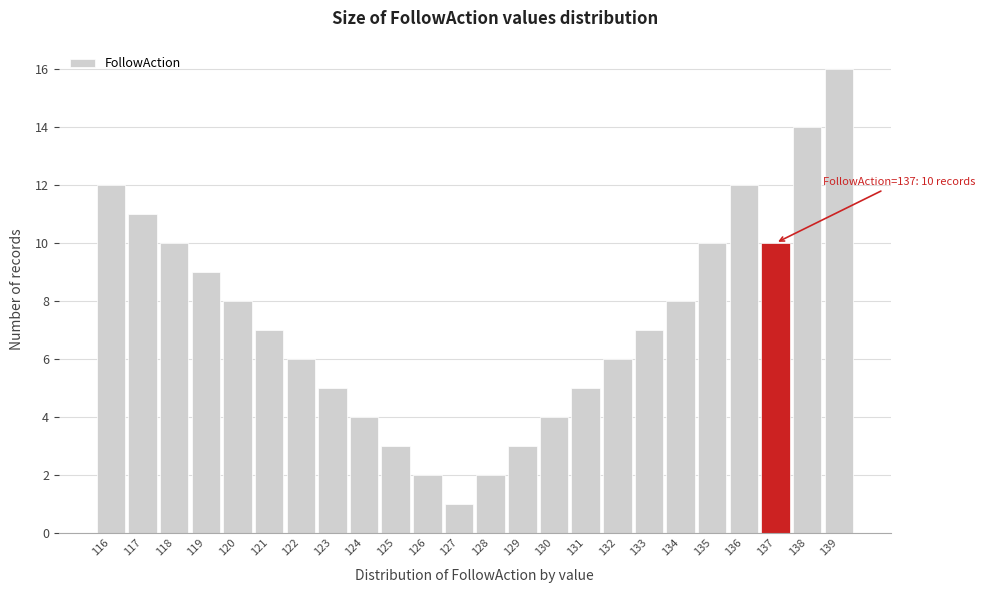

Which range on the x-axis has the tallest bar?

138.5 to 139.5